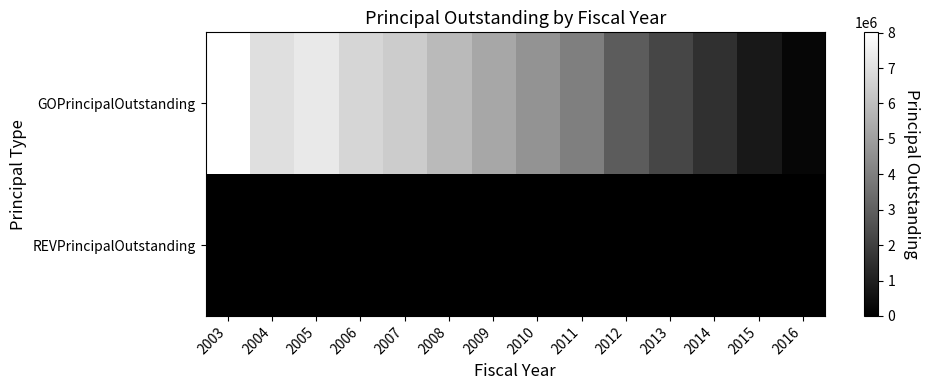

At how many categories does at least one series exceed 4657087?

7